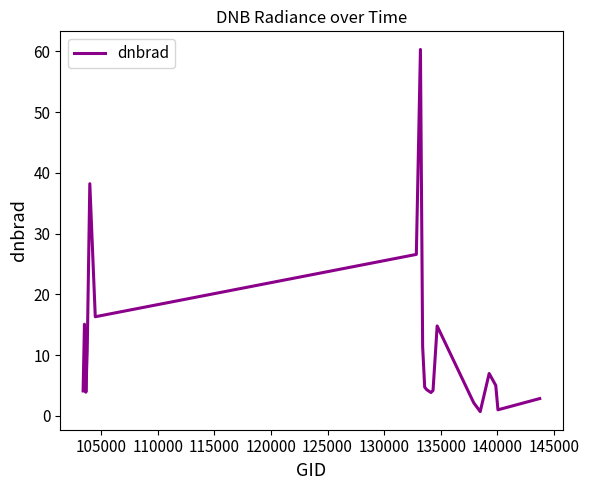

Count the number of data series in this chart.

1